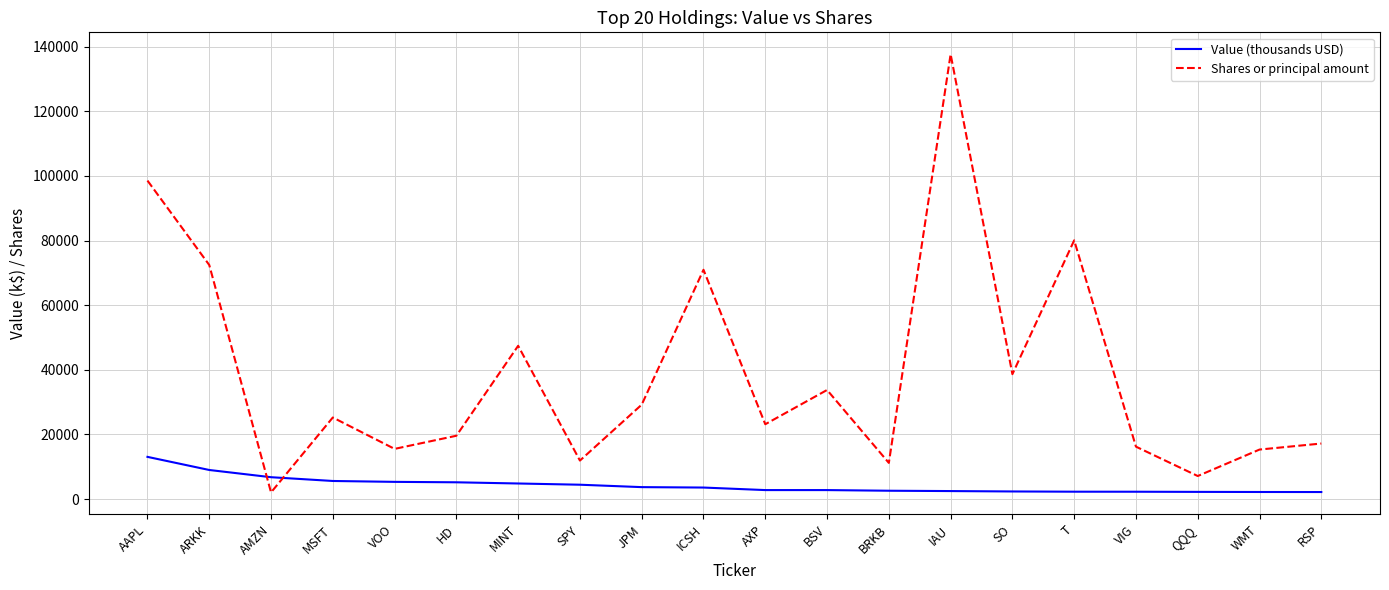

At which label does Shares or principal amount reach its minimum?

AMZN